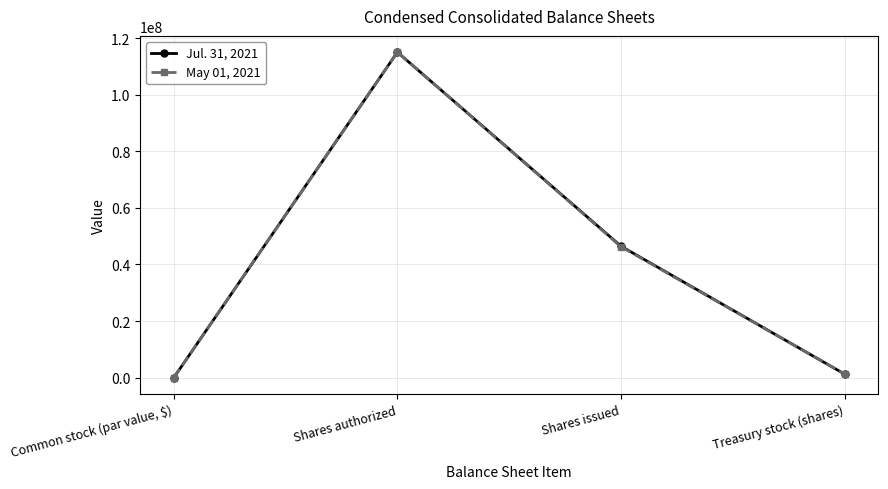

Reading left to right, extract all data points from this chart.

Jul. 31, 2021: 0	115000000	46444603	1266401
May 01, 2021: 0	115000000	46264576	1297409